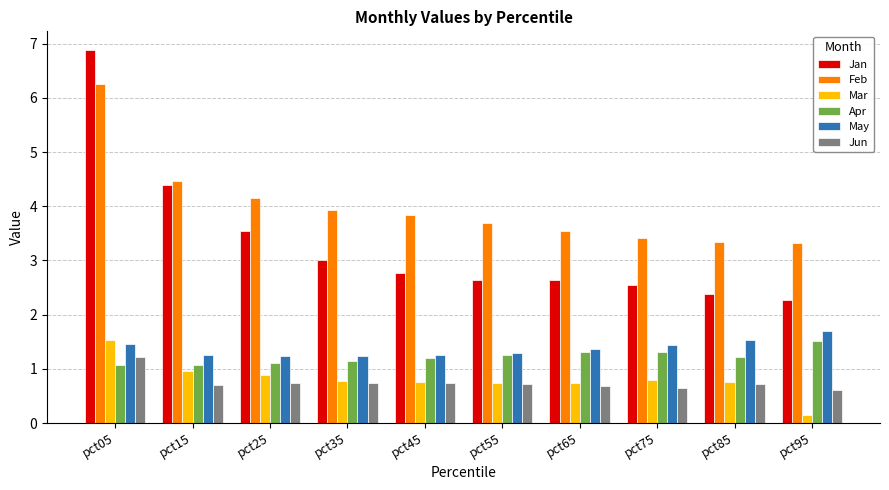

Which label corresponds to the largest value in the chart?

pct05